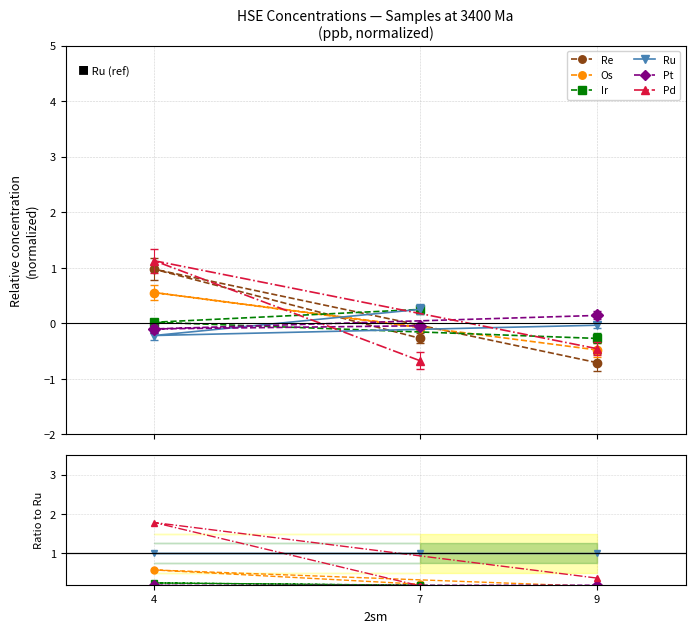

Is the value of Re at 9 greater than the value of Pt at 9?

No